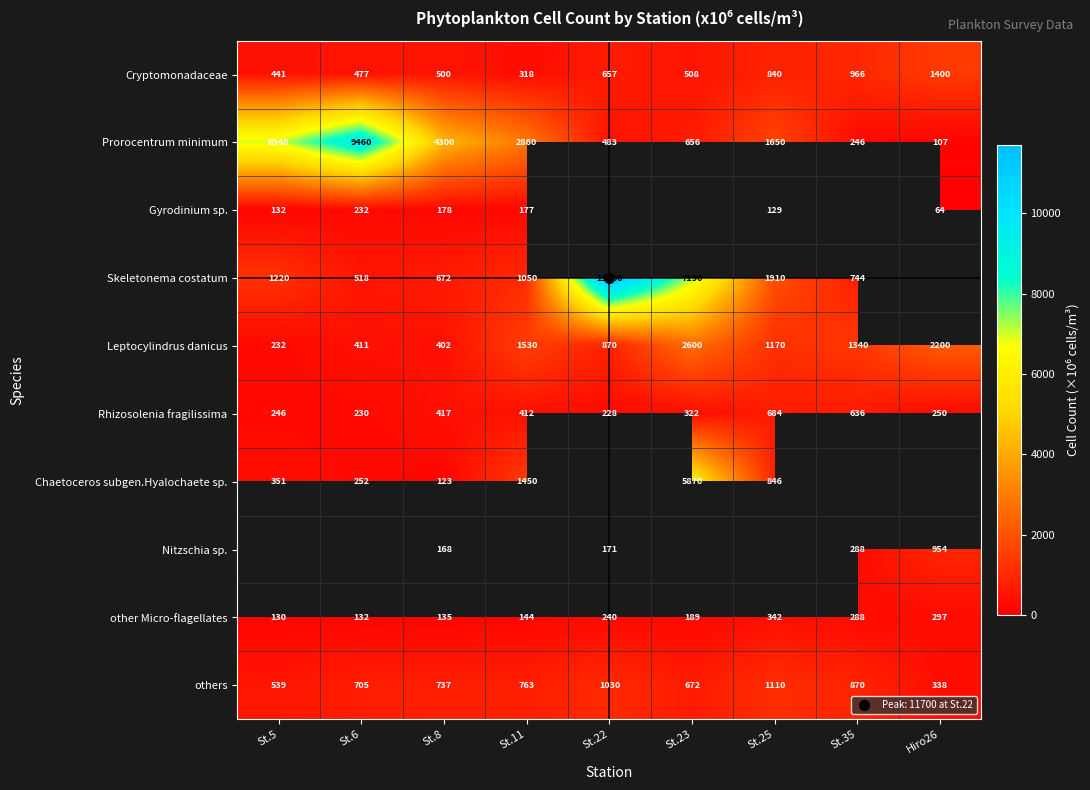

What is the average value of the others series?

751.6